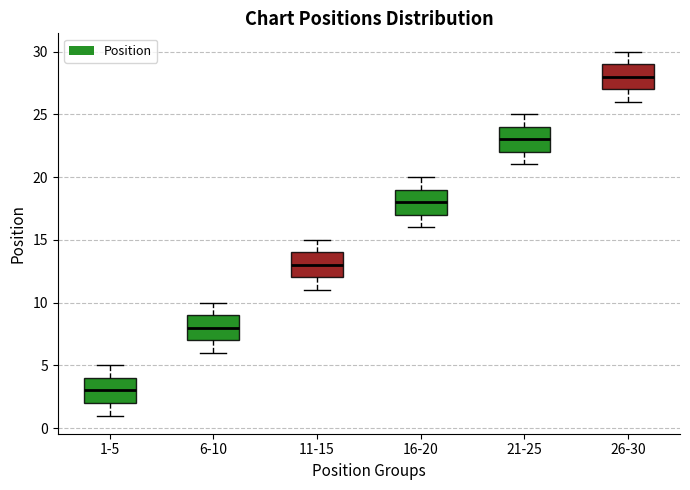

Where does the upper whisker of the box for 6-10 end on the y-axis? The values are not printed on the chart, so give them approximately, as read against the axis.

10